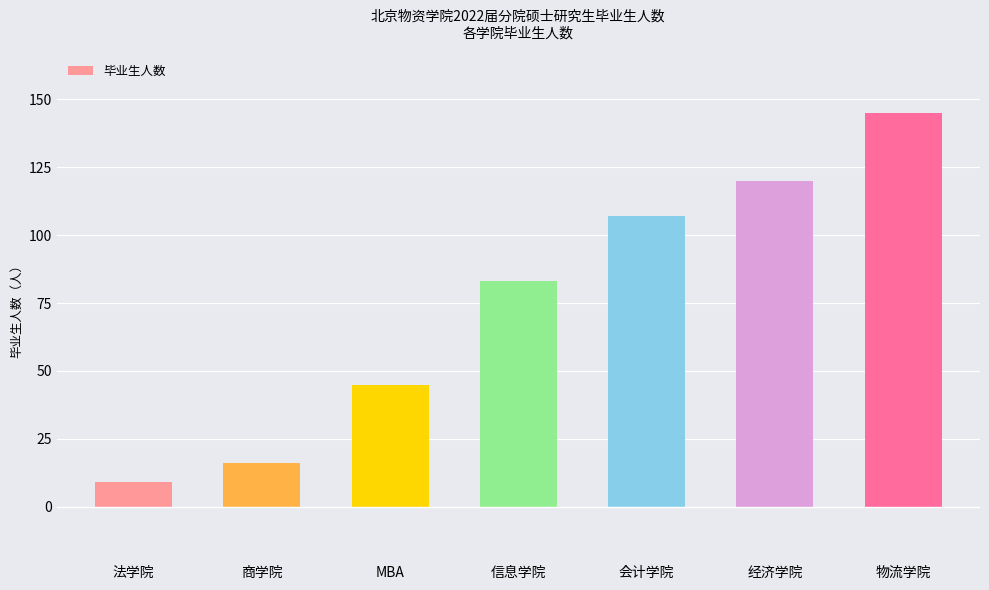

How many bars are there in total?

7